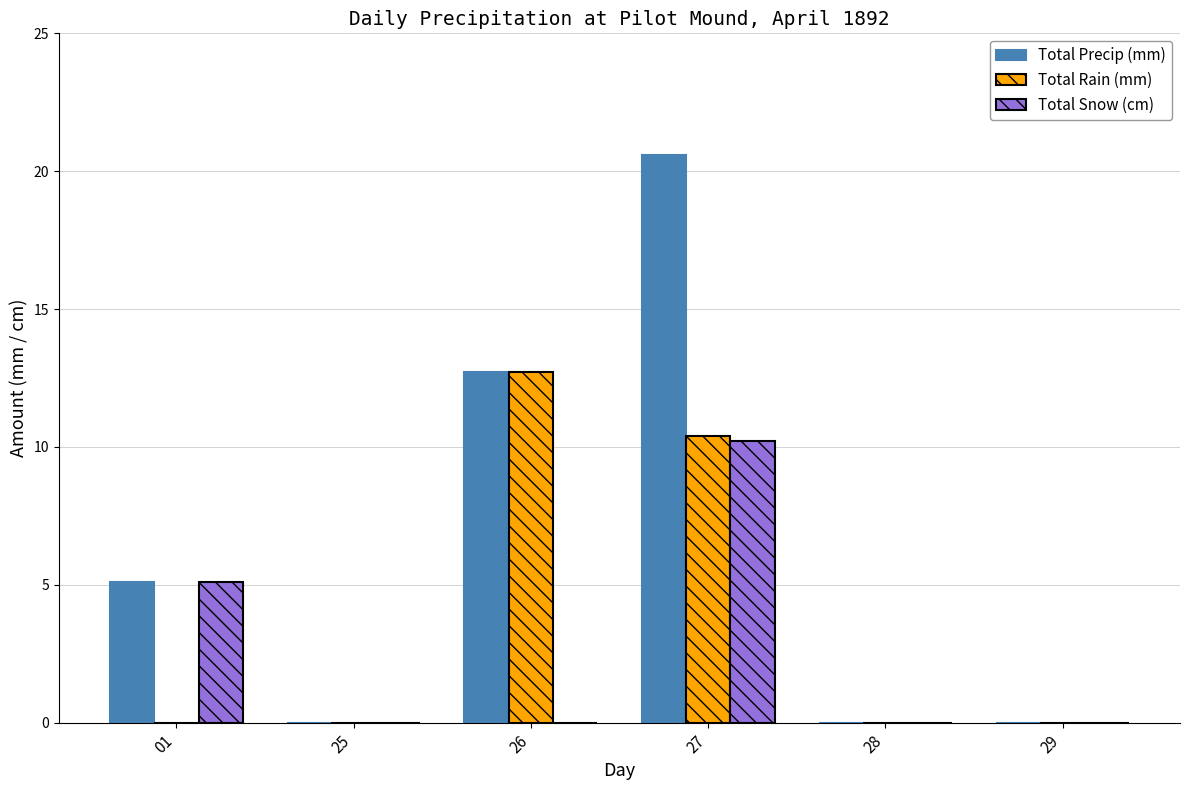

Is it true that Total Snow (cm) equals 0.0 at 29?

True